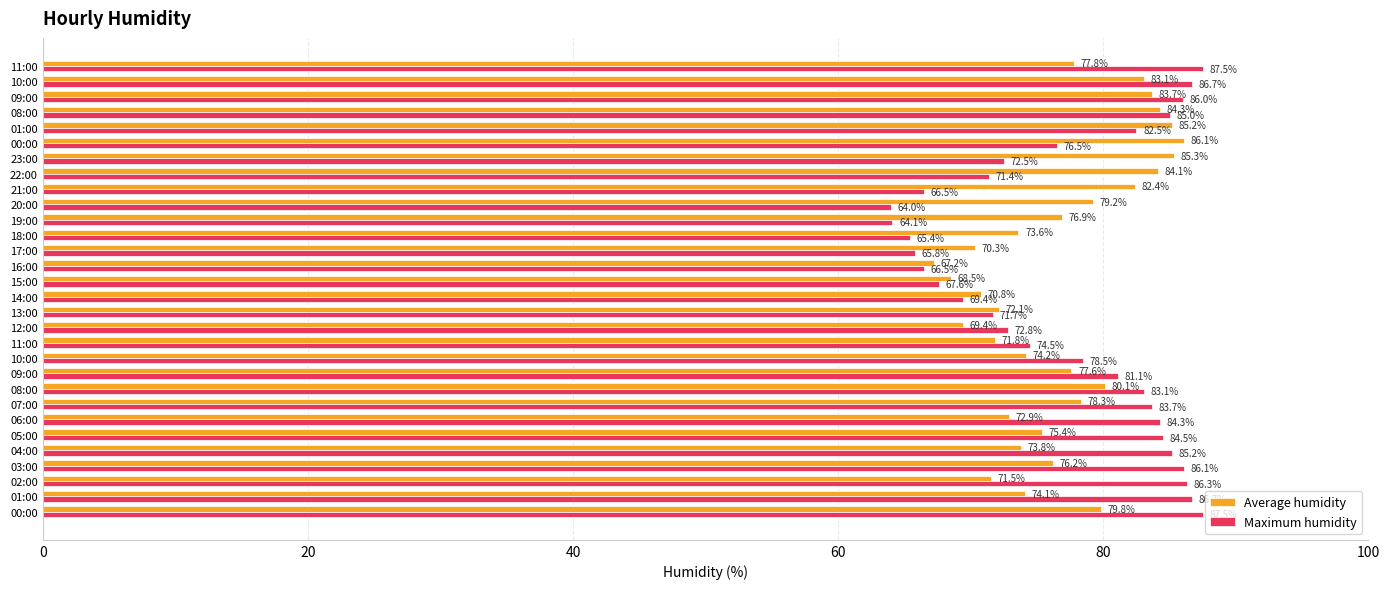

What is the difference between the maximum and minimum values in the Average humidity series?

18.9